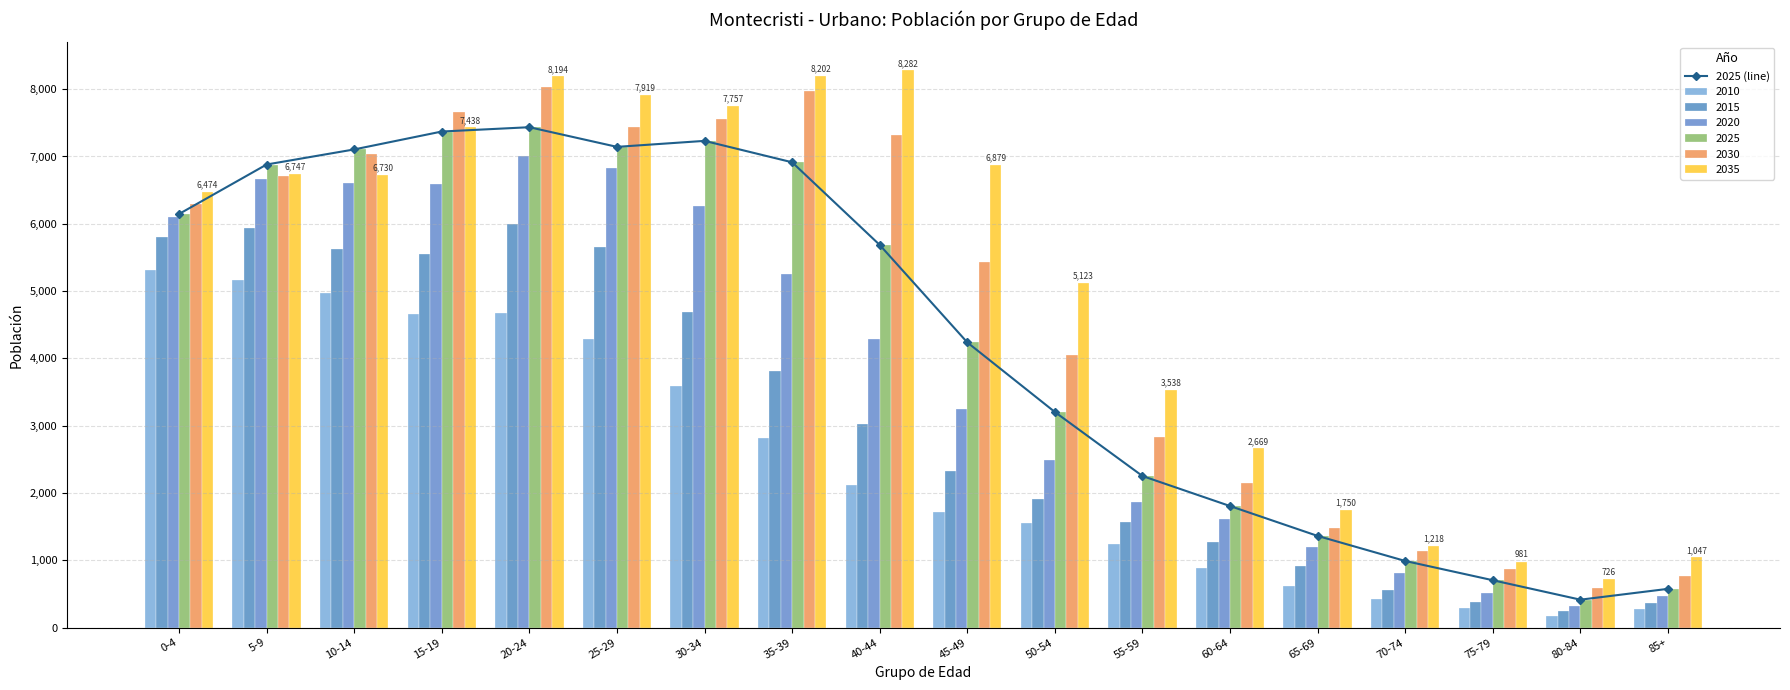

List the labels in order of value, smallest first.

80-84, 85+, 75-79, 70-74, 65-69, 60-64, 55-59, 50-54, 45-49, 40-44, 0-4, 5-9, 35-39, 10-14, 25-29, 30-34, 15-19, 20-24